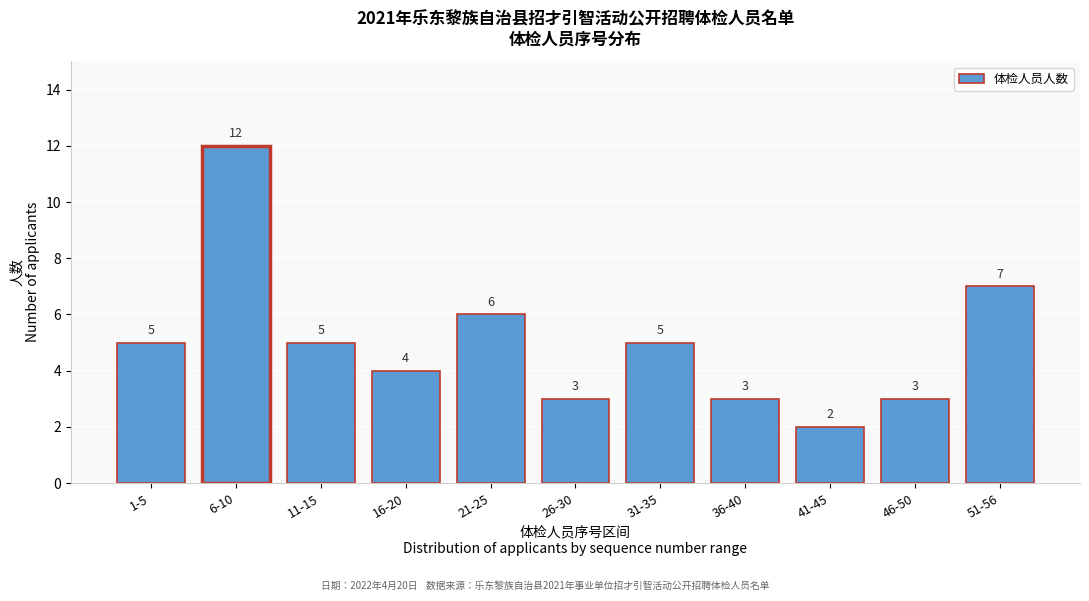

Reading left to right, extract all data points from this chart.

1-5=5	6-10=12	11-15=5	16-20=4	21-25=6	26-30=3	31-35=5	36-40=3	41-45=2	46-50=3	51-56=7